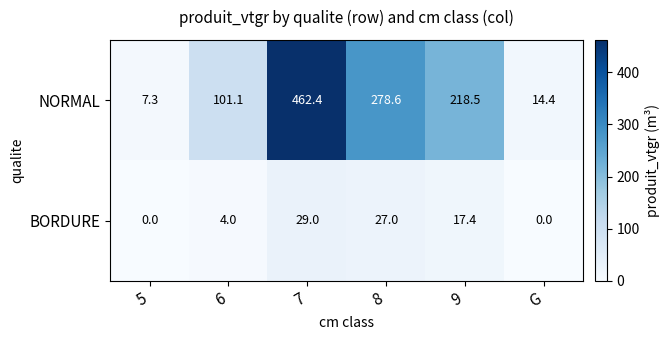

How many data points does each series have?

6